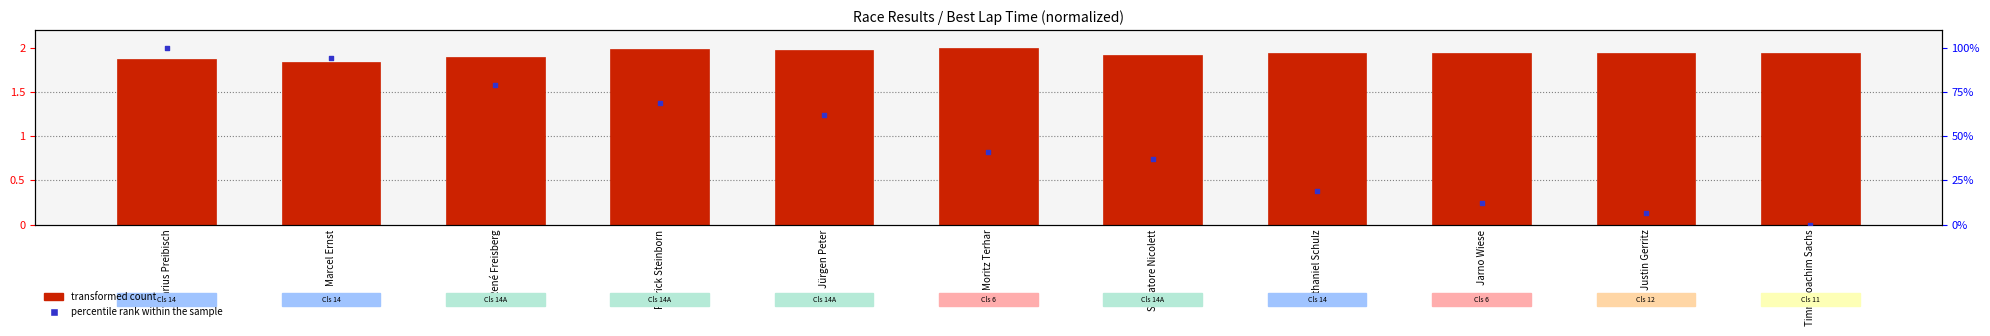

What is the total value across all series at Marcel Ernst?

96.2